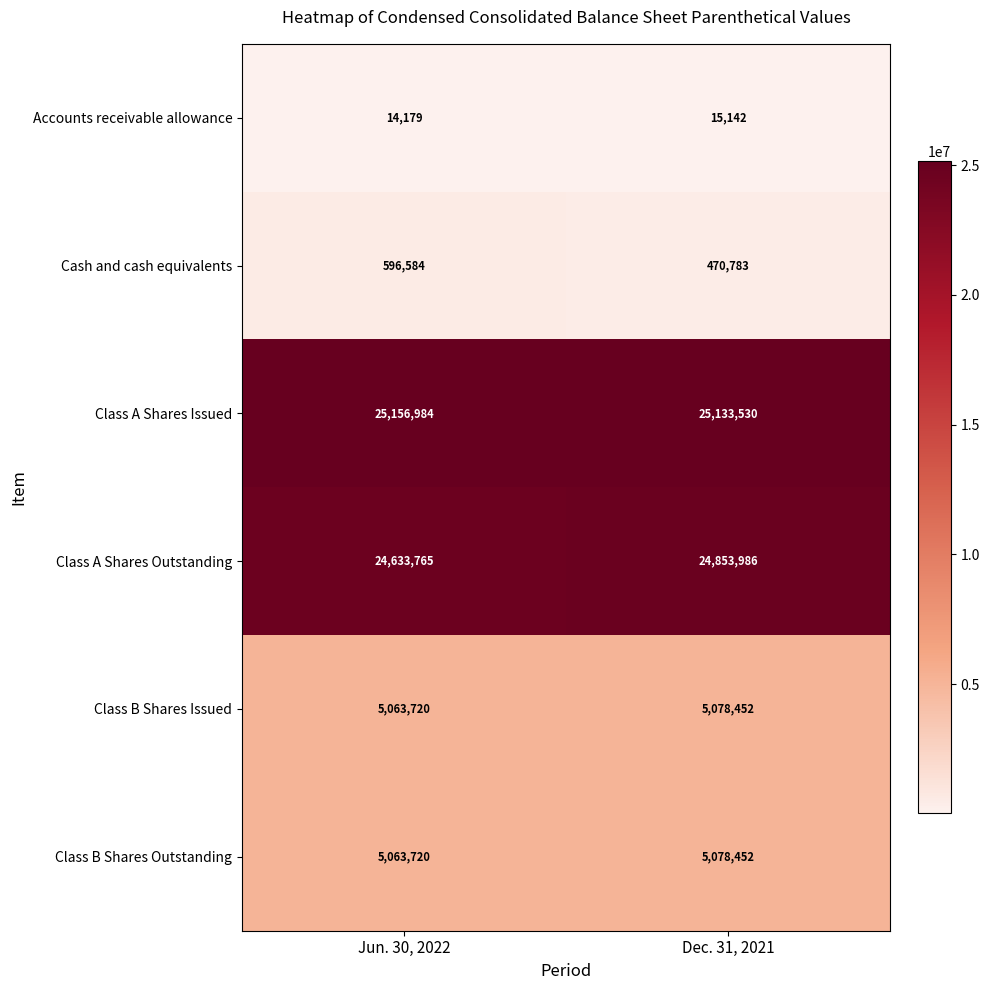

Is it true that Class A Shares Issued equals 25133530 at Dec. 31, 2021?

True